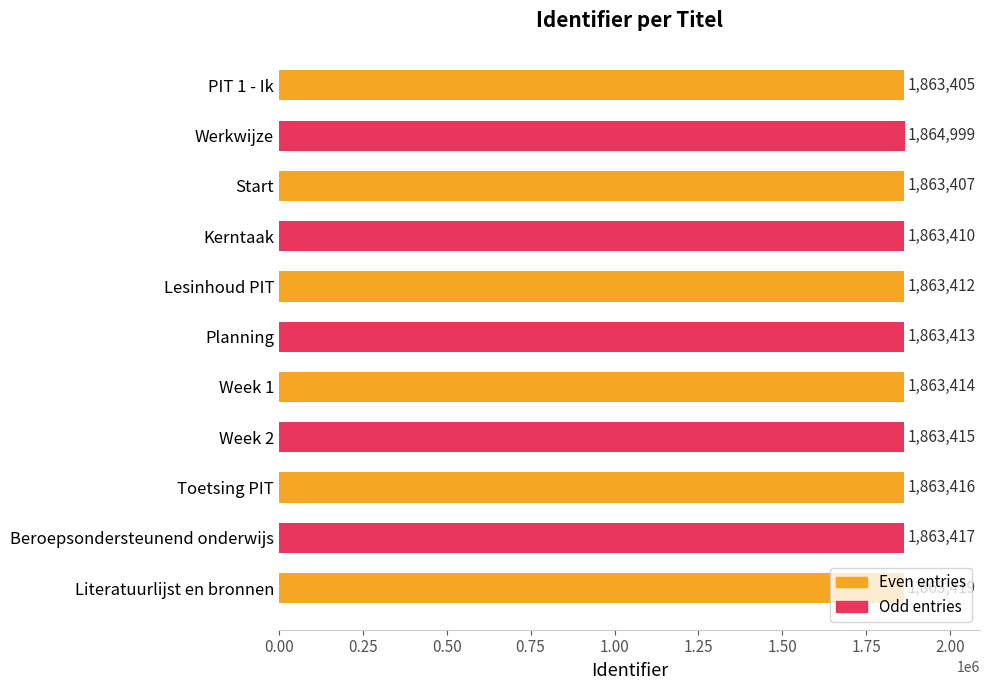

List the labels in order of value, smallest first.

PIT 1 - Ik, Start, Kerntaak, Lesinhoud PIT, Planning, Week 1, Week 2, Toetsing PIT, Beroepsondersteunend onderwijs, Literatuurlijst en bronnen, Werkwijze